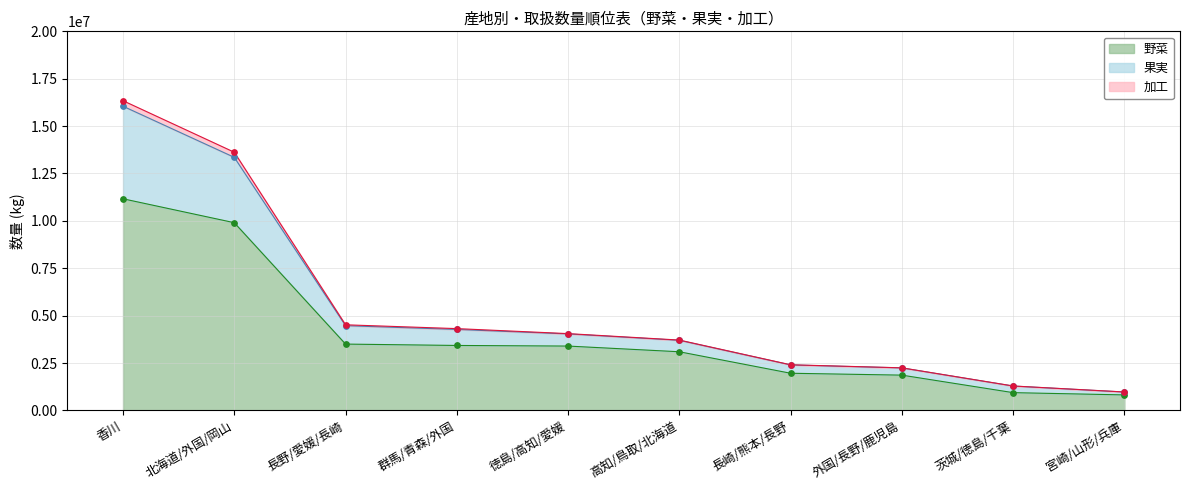

At how many categories does at least one series exceed 9267975?

2